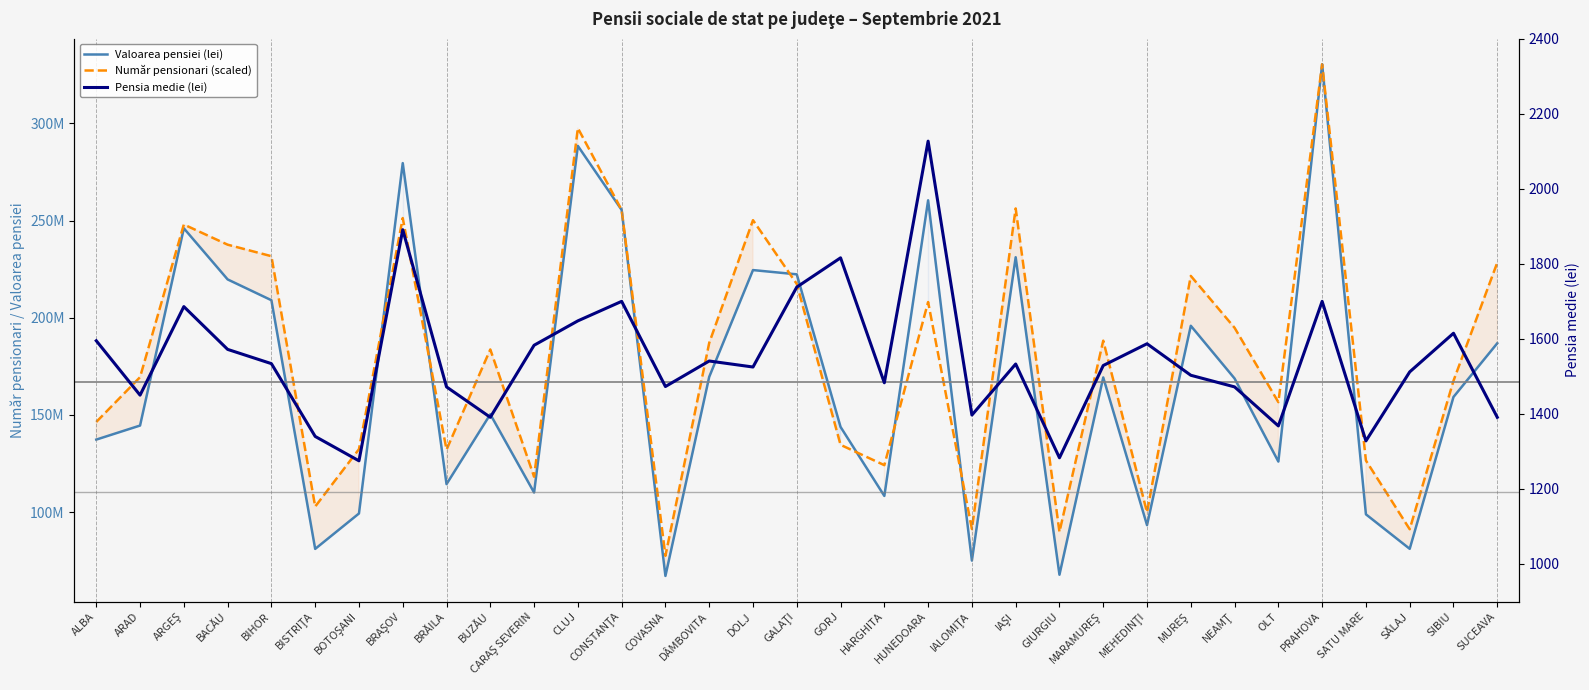

Reading left to right, extract all data points from this chart.

Valoarea pensiei (lei): 137313676.0	144539421.0	245991970.0	219706066.0	208998757.0	81095328.0	99307486.0	279525422.0	114402261.0	150330320.0	110087906.0	288367931.0	255434833.0	67191398.0	169569196.0	224505877.0	222314925.0	143828213.0	108332810.0	260391215.0	75077687.0	231110211.0	67806594.0	169280392.0	93322282.0	195855775.0	168737278.0	126006984.0	330347110.0	98873548.0	81133487.0	159236803.0	186858361.0
Număr pensionari (scaled): 146385211.9	169433356.7	247947315.0	237573185.1	231647539.2	102860781.7	132378521.6	251255205.7	132126945.1	183679724.5	118220545.5	297524879.1	255423216.0	77543349.1	187035210.8	250170707.1	217372274.0	134620611.9	124163189.8	208062244.6	91322260.7	256206842.7	89829800.2	188189402.8	99931955.6	221504587.6	194818782.9	156565559.9	330347110.0	126559965.7	91203271.8	167566931.2	228336248.8
Pensia medie (lei): 1595.0	1450.0	1686.0	1572.0	1534.0	1340.0	1275.0	1891.0	1472.0	1391.0	1583.0	1648.0	1700.0	1473.0	1541.0	1525.0	1738.0	1816.0	1483.0	2127.0	1397.0	1533.0	1283.0	1529.0	1587.0	1503.0	1472.0	1368.0	1700.0	1328.0	1512.0	1615.0	1391.0